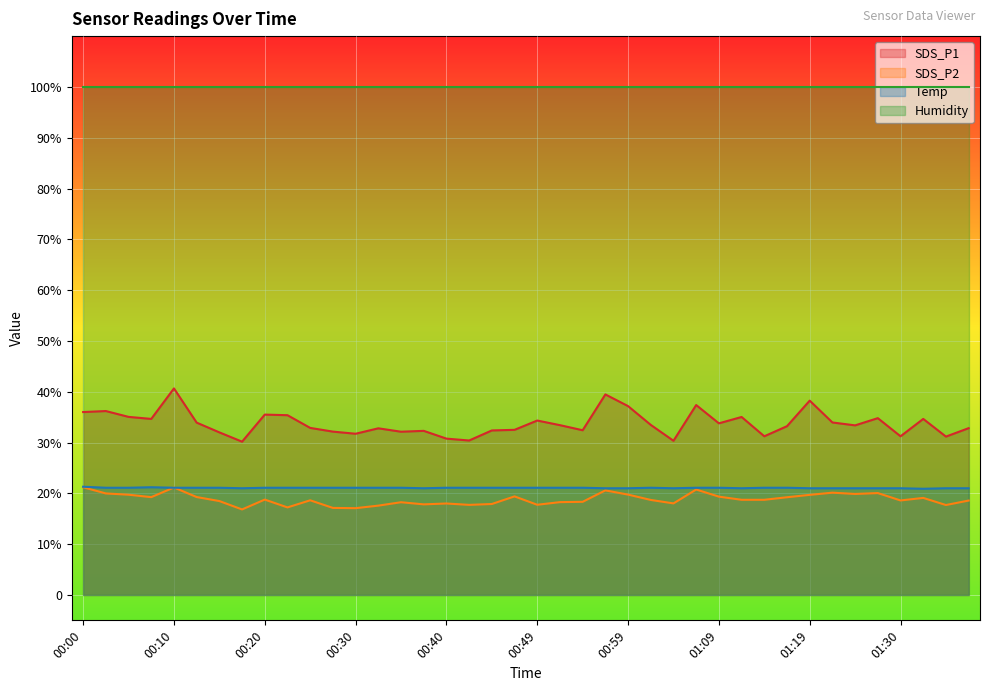

Where is the first local maximum for Temp?

00:07